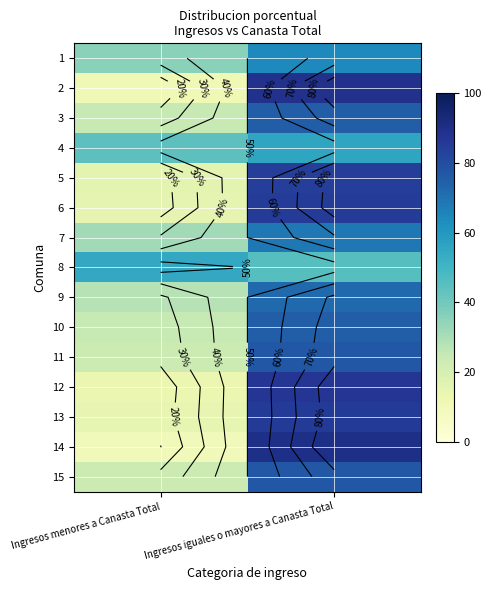

At which category does the chart reach its minimum across all series?

Ingresos menores a Canasta Total